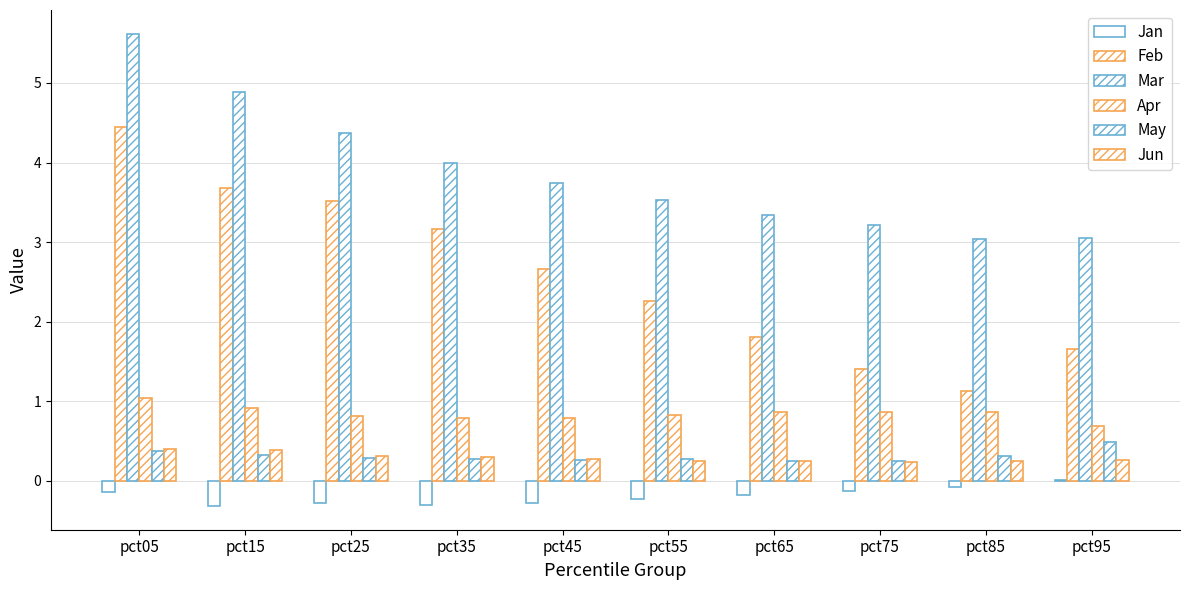

How many categories are shown in the chart?

10